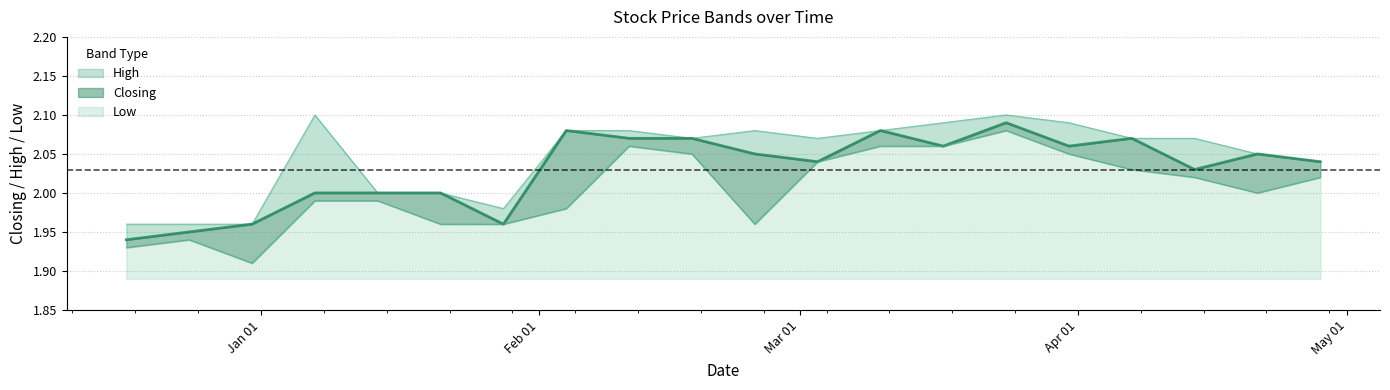

Does the chart display data point markers on the line(s)?

No